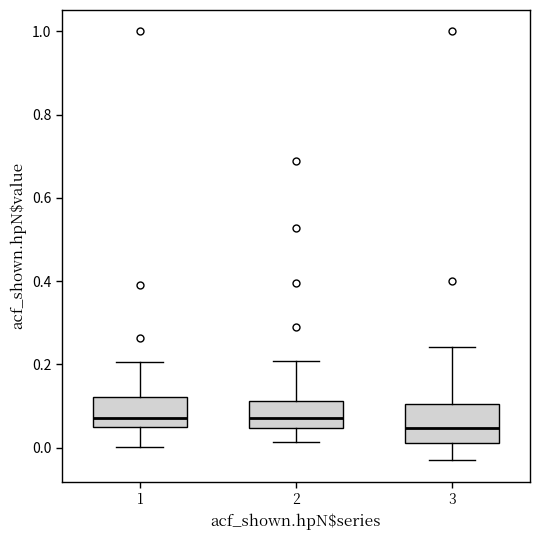

Where does the lower whisker of the box at x = 1 end on the y-axis? The values are not printed on the chart, so give them approximately, as read against the axis.

0.00